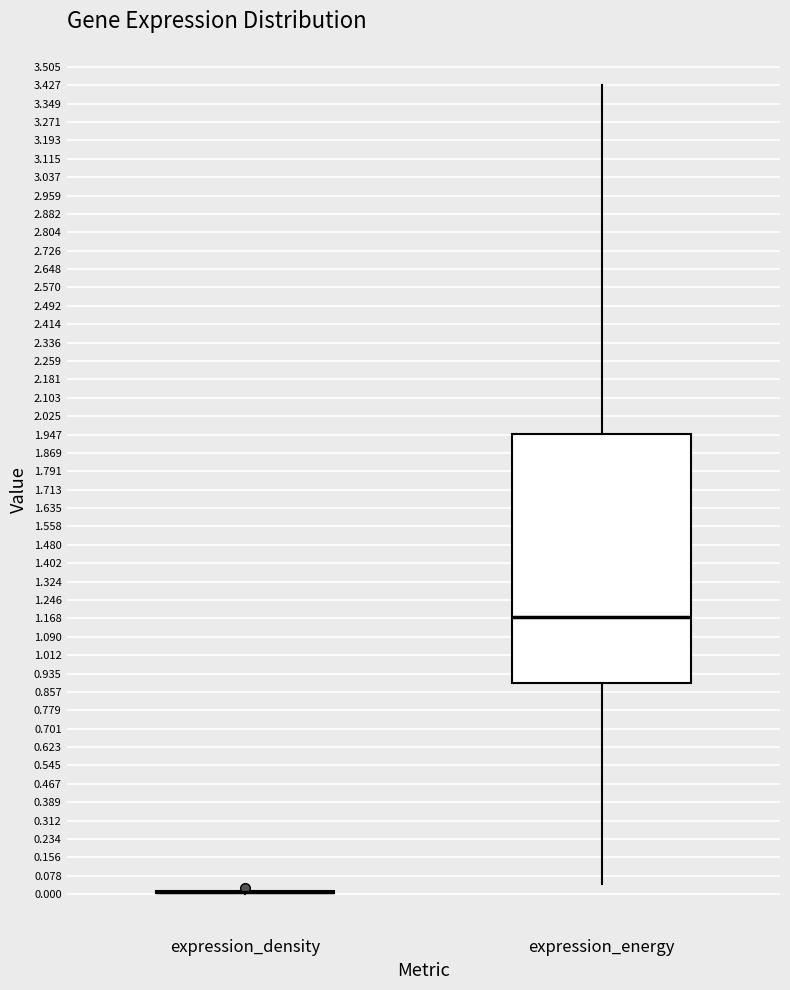

Reading left to right, transcribe this box plot: for each box, give where its median line is, the range the box spans, and where its two whiskers end, as read against the y-axis. The values are not printed on the chart, so give them approximately, as read against the axis.

expression_density: box collapsed to a line at 0.01, whiskers 0.00 to 0.02
expression_energy: median 1.18, box 0.89 to 1.95, whiskers 0.04 to 3.43